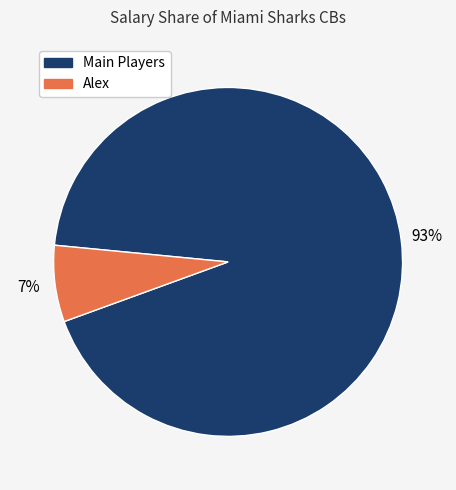

To the nearest percent, what is the average slice percentage?

50%